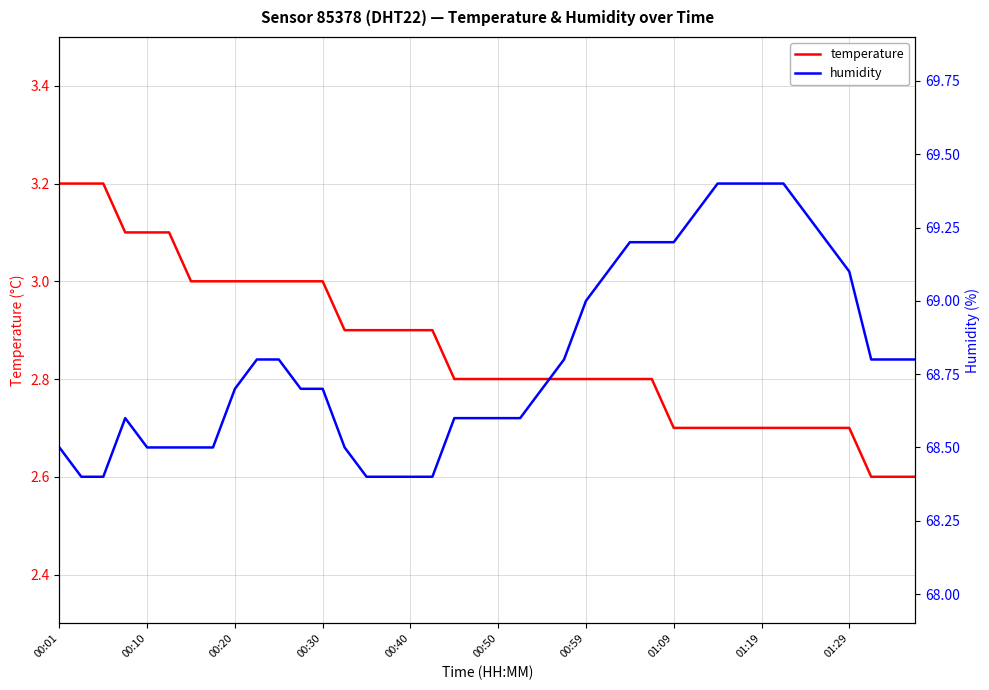

Reading left to right, extract all data points from this chart.

temperature: 3.2	3.2	3.2	3.1	3.1	3.1	3.0	3.0	3.0	3.0	3.0	3.0	3.0	2.9	2.9	2.9	2.9	2.9	2.8	2.8	2.8	2.8	2.8	2.8	2.8	2.8	2.8	2.8	2.7	2.7	2.7	2.7	2.7	2.7	2.7	2.7	2.7	2.6	2.6	2.6
humidity: 68.5	68.4	68.4	68.6	68.5	68.5	68.5	68.5	68.7	68.8	68.8	68.7	68.7	68.5	68.4	68.4	68.4	68.4	68.6	68.6	68.6	68.6	68.7	68.8	69.0	69.1	69.2	69.2	69.2	69.3	69.4	69.4	69.4	69.4	69.3	69.2	69.1	68.8	68.8	68.8